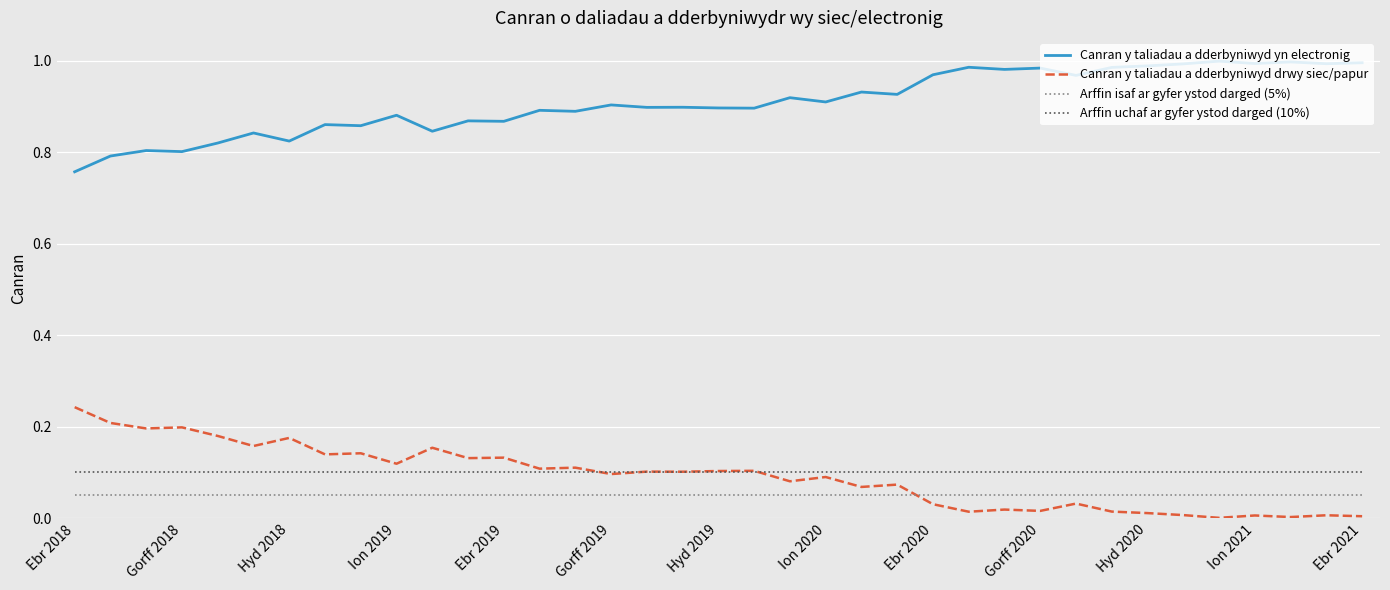

Which series has the largest total across all categories?

Canran y taliadau a dderbyniwyd yn electronig